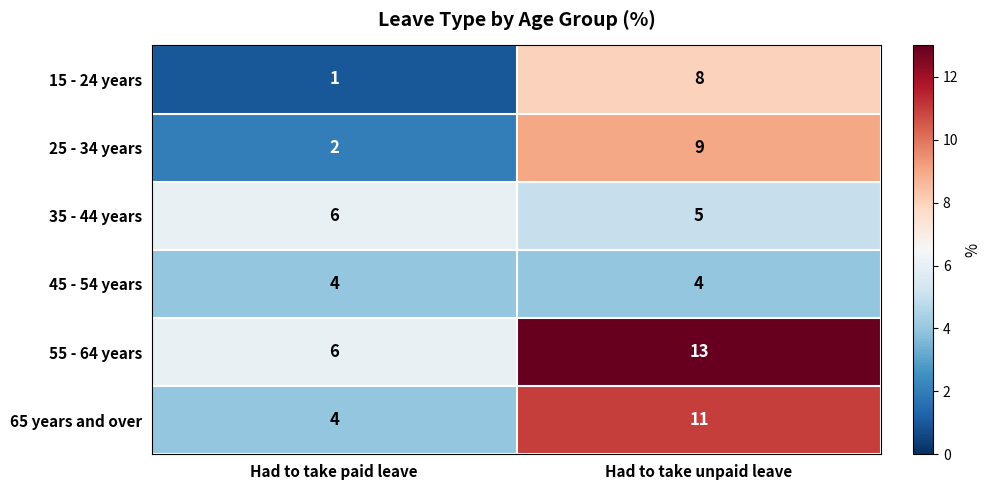

At which category does the chart reach its peak across all series?

Had to take unpaid leave